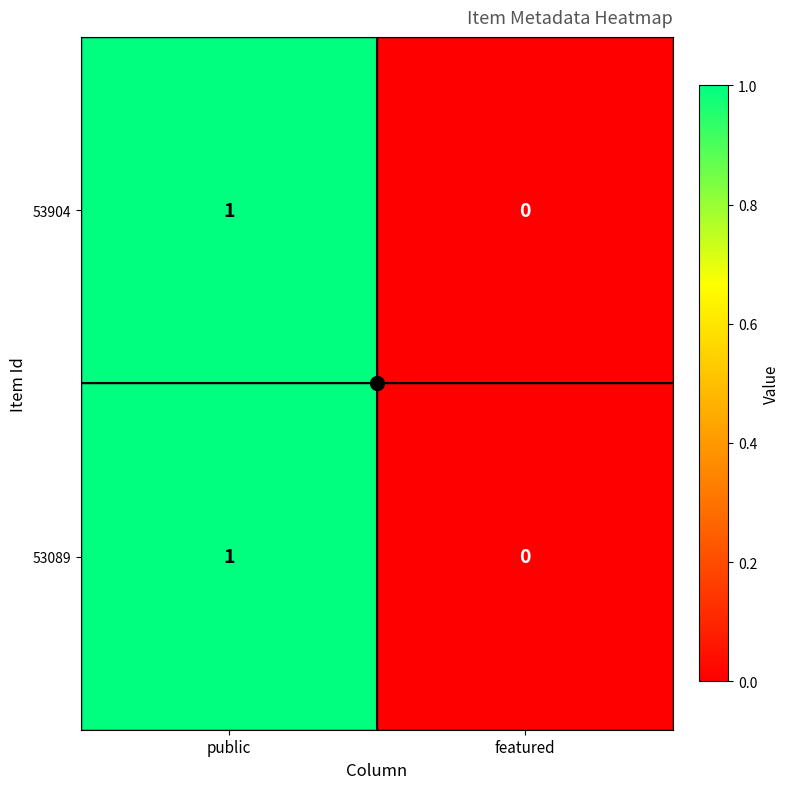

At which category is the sum across all series the highest?

public